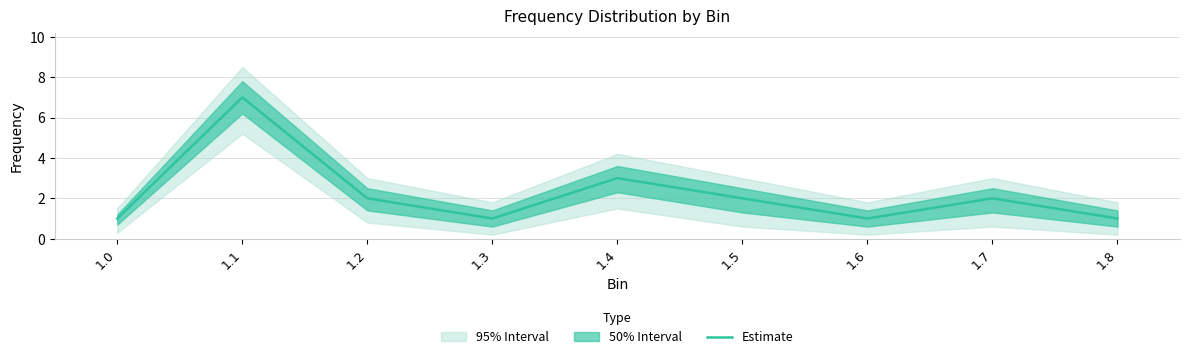

At which category does the data reach its first local valley?

1.3